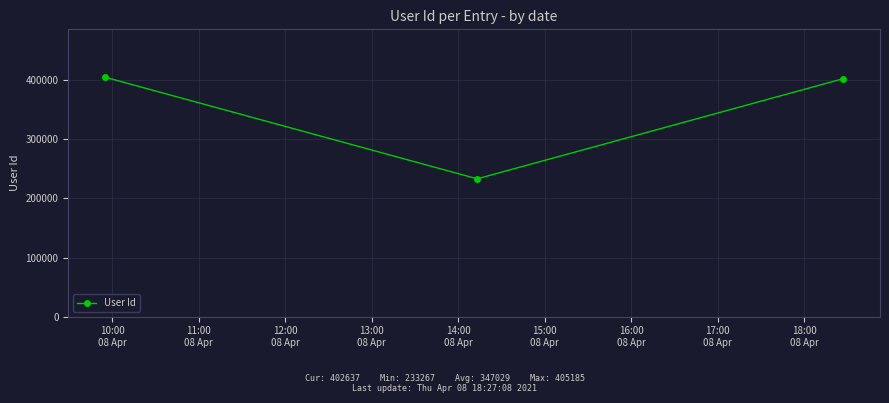

Reading left to right, transcribe all the data shown in this chart.

405185	233267	402637